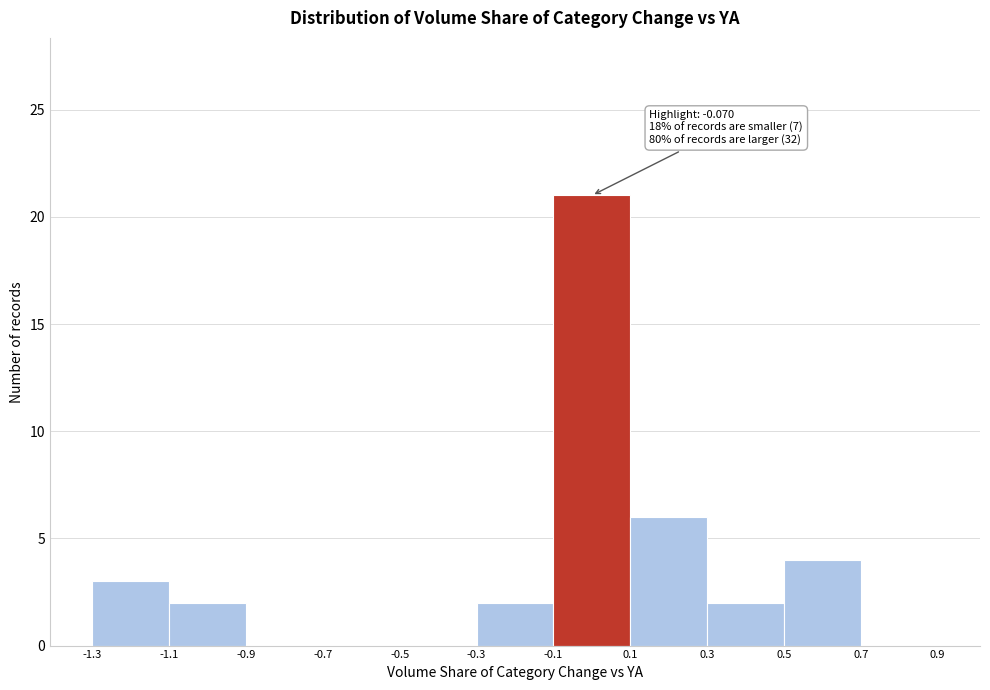

Which range on the x-axis has the tallest bar?

-0.1 to 0.1